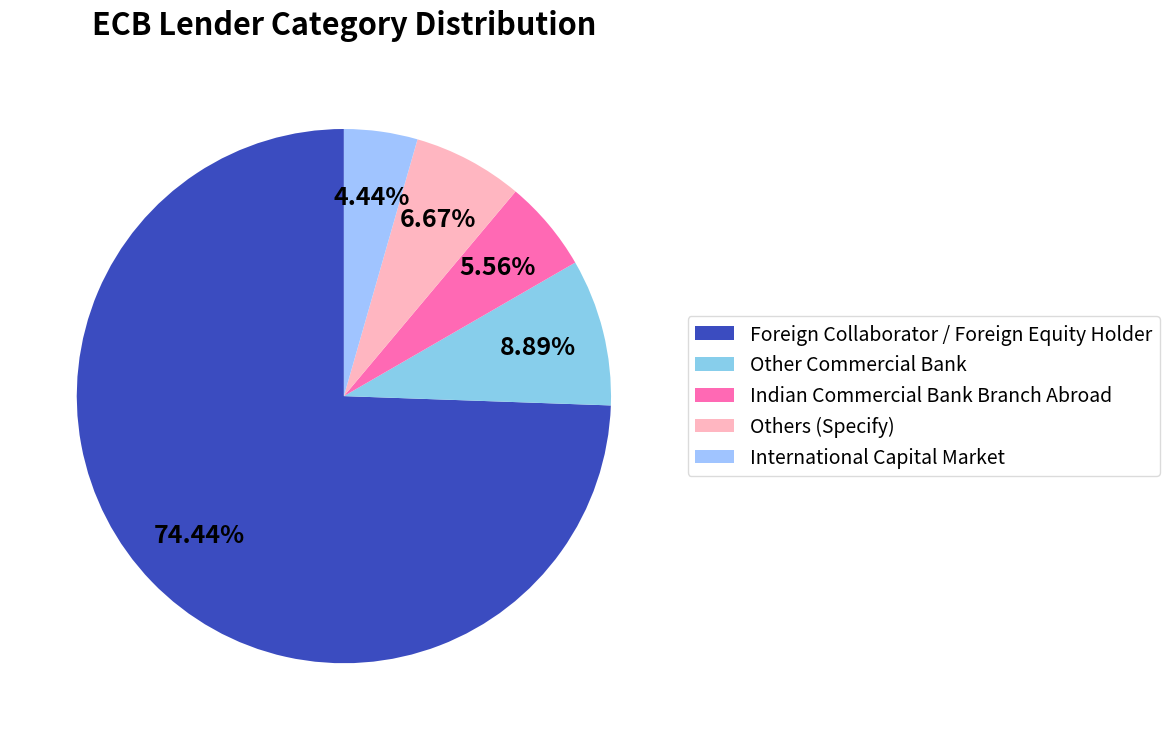

Between International Capital Market and Foreign Collaborator / Foreign Equity Holder, which is larger?

Foreign Collaborator / Foreign Equity Holder